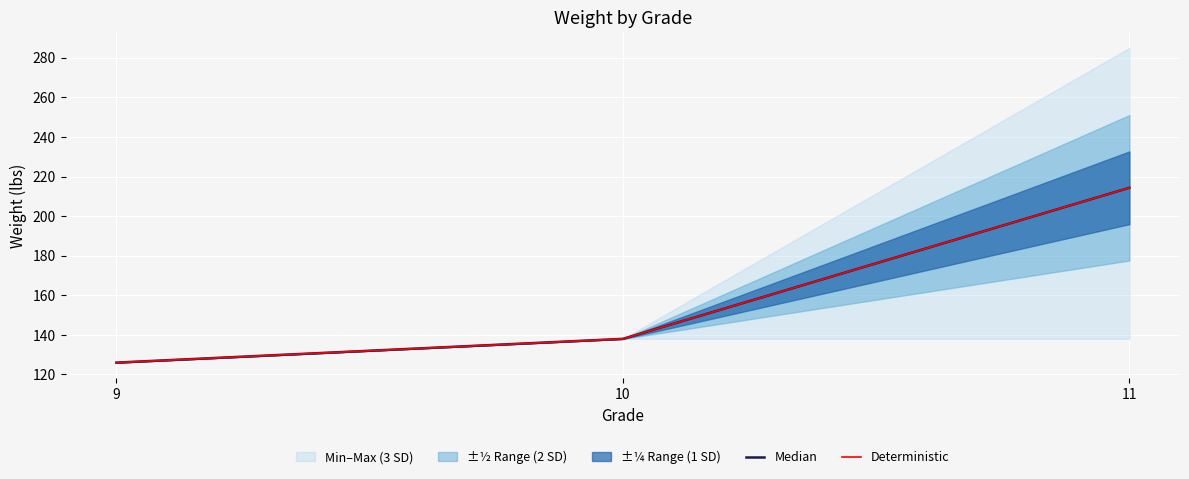

How many values in the Median series are below 138?

1